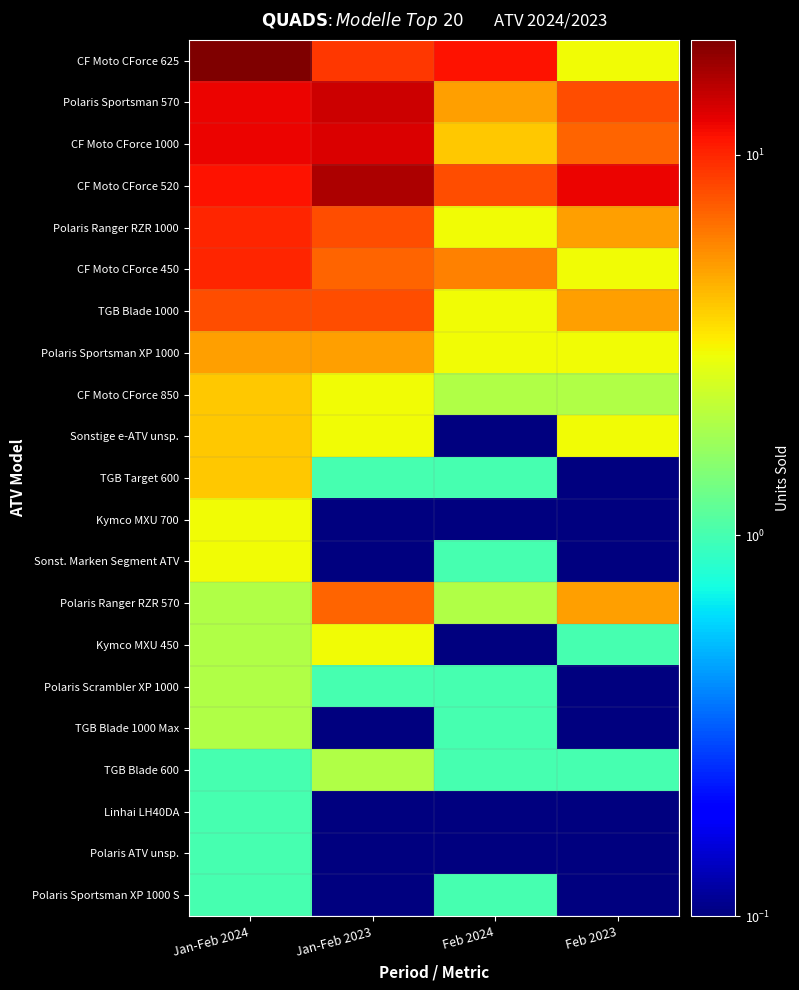

What is the smallest value displayed?

0.1